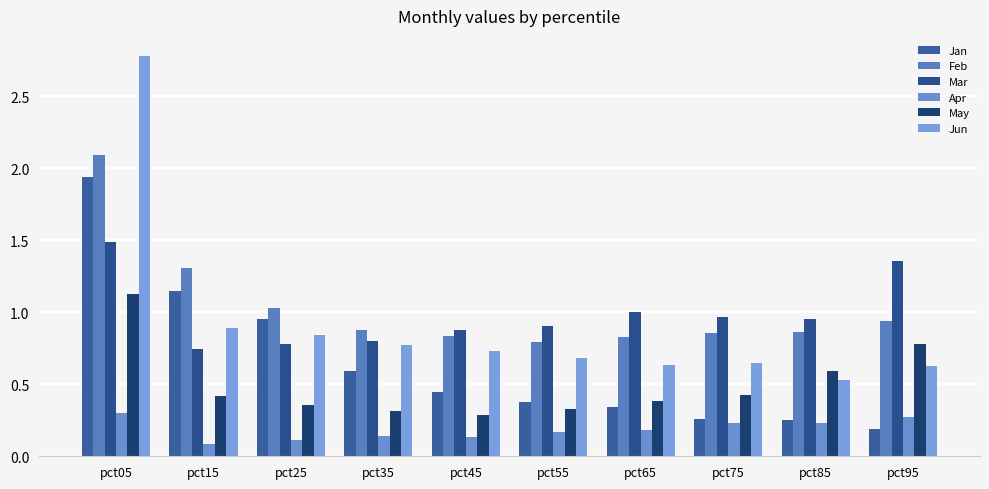

What is the value of the May bar at the 2nd from the left?

0.4